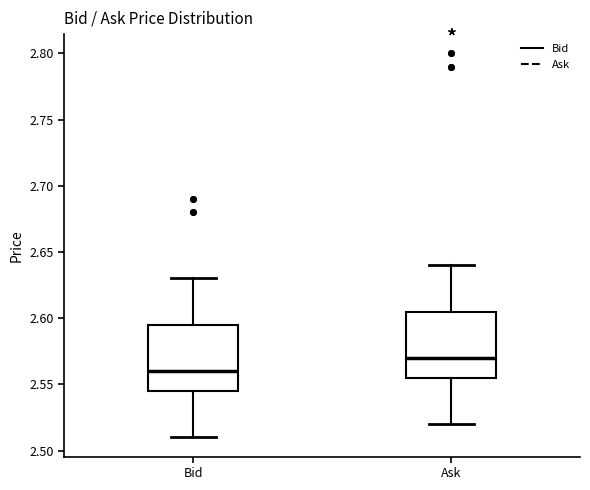

Reading left to right, transcribe this box plot: for each box, give where its median line is, the range the box spans, and where its two whiskers end, as read against the y-axis. The values are not printed on the chart, so give them approximately, as read against the axis.

Bid: median 2.560, box 2.545 to 2.595, whiskers 2.510 to 2.630
Ask: median 2.570, box 2.555 to 2.605, whiskers 2.520 to 2.640